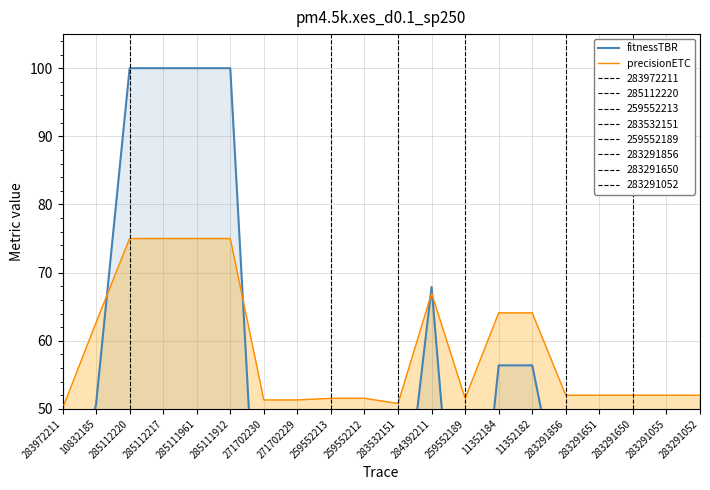

At 283532151, list the series in order from largest to smallest.

precisionETC, fitnessTBR